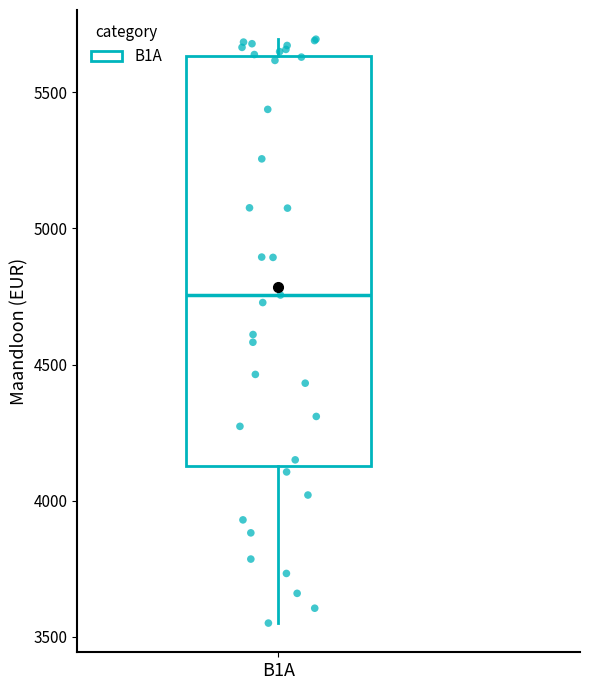

Transcribe this box plot: give where the median line is, the range the box spans, and where the two whiskers end, as read against the y-axis. The values are not printed on the chart, so give them approximately, as read against the axis.

median 4750, box 4150 to 5650, whiskers 3550 to 5700